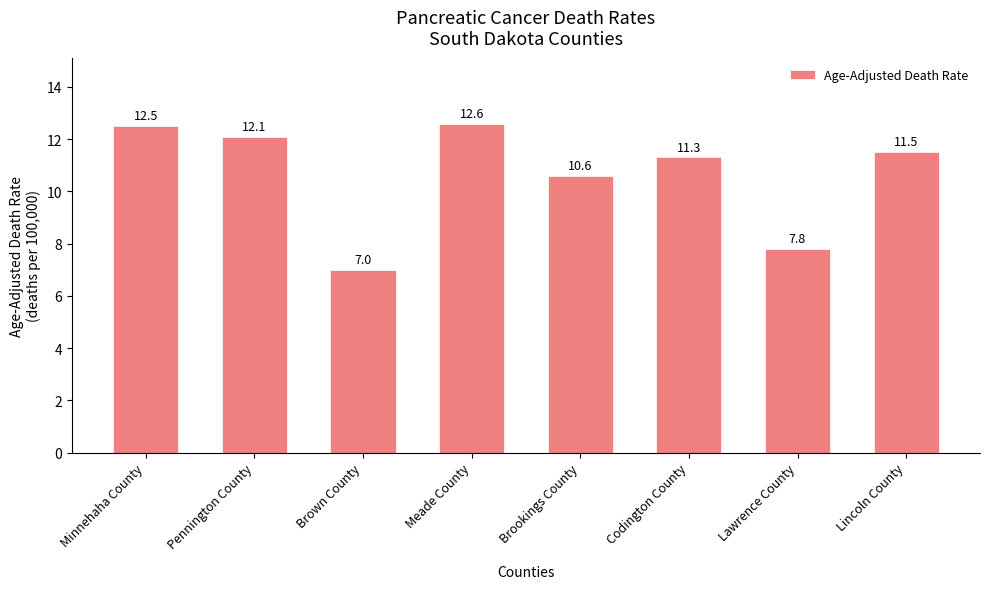

How many categories are shown in the chart?

8